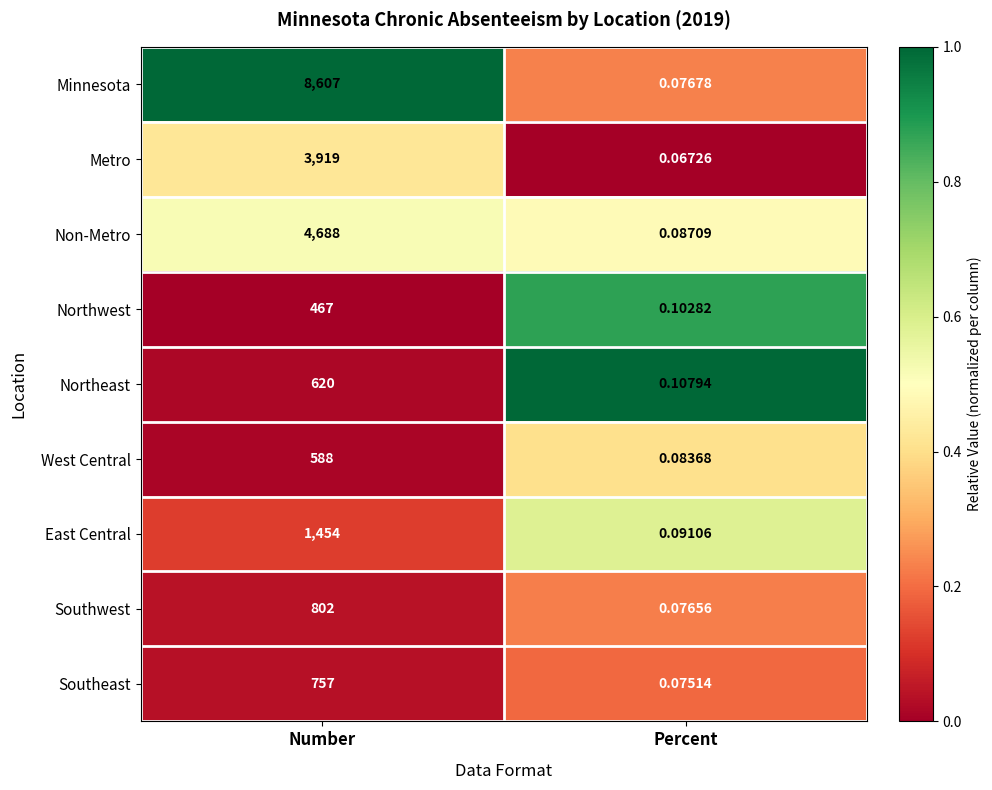

At Percent, list the series in order from smallest to largest.

Metro, Southeast, Southwest, Minnesota, West Central, Non-Metro, East Central, Northwest, Northeast